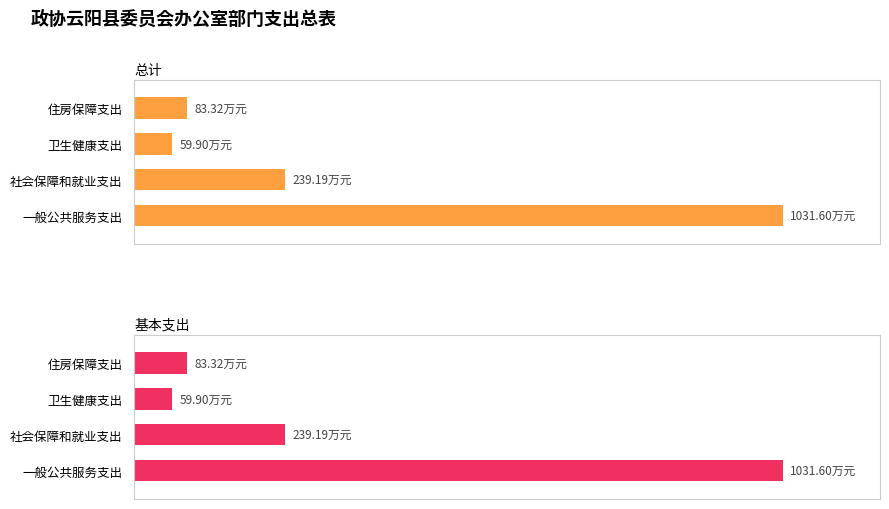

Between 一般公共服务支出 and 卫生健康支出, which series saw the biggest shift?

总计